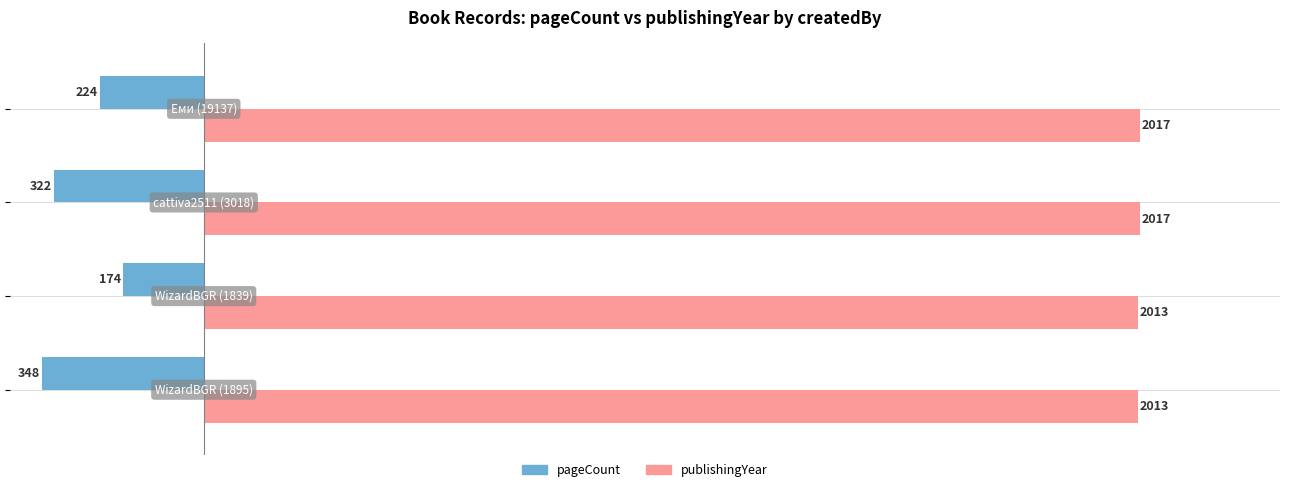

Rank the series by their average value, from lowest to highest.

pageCount, publishingYear